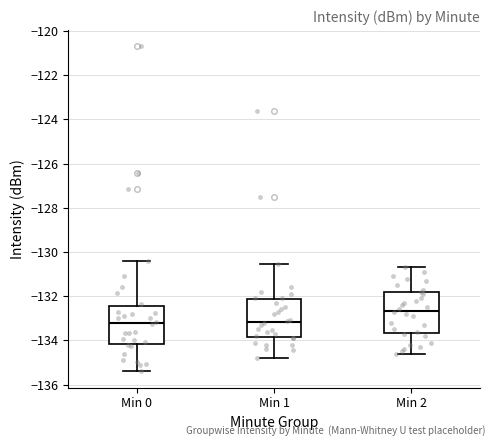

Where is the upper edge of the box for Min 0 on the y-axis? The values are not printed on the chart, so give them approximately, as read against the axis.

-132.4